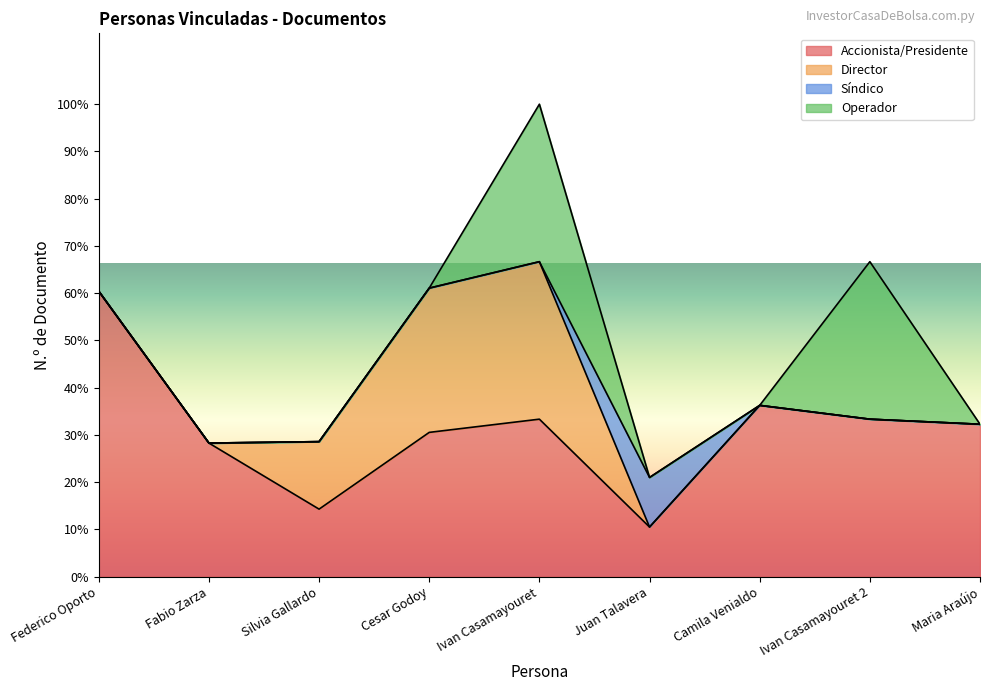

True or false: Operador has a value of 2114160 at Camila Venialdo.

False